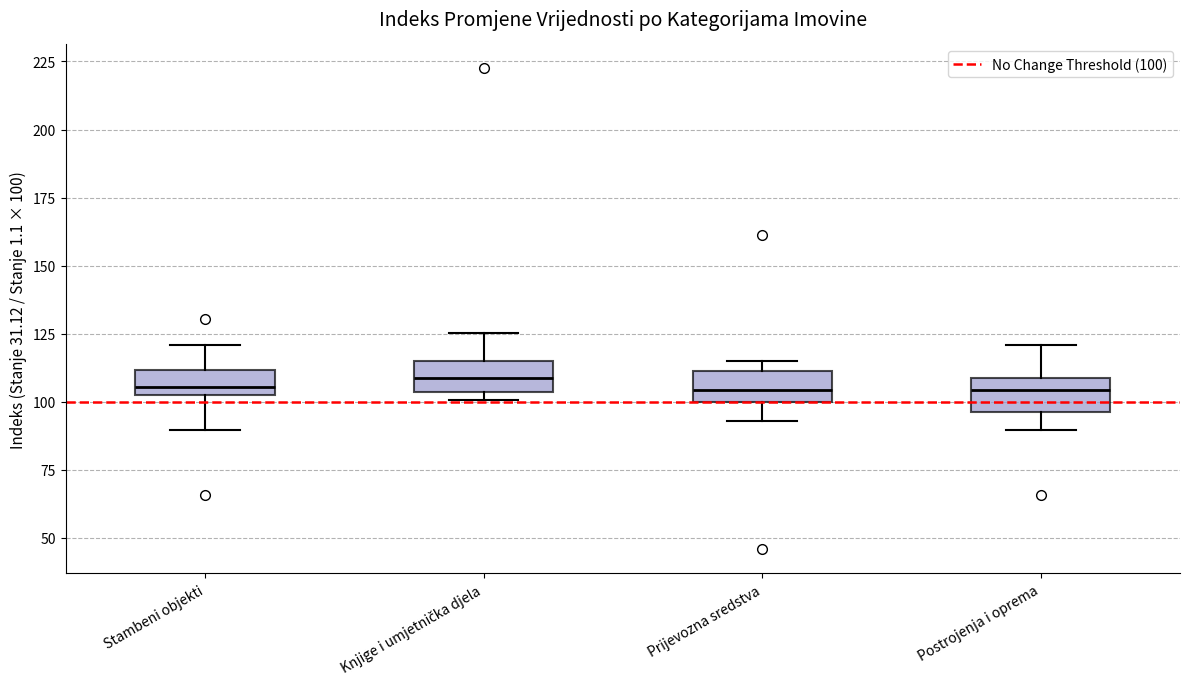

Reading left to right, transcribe this box plot: for each box, give where its median line is, the range the box spans, and where its two whiskers end, as read against the y-axis. The values are not printed on the chart, so give them approximately, as read against the axis.

Stambeni objekti: median 105 (just above the box's lower edge), box 105 to 110, whiskers 90 to 120
Knjige i umjetnička djela: median 110, box 105 to 115, whiskers 100 to 125
Prijevozna sredstva: median 105, box 100 to 110, whiskers 95 to 115
Postrojenja i oprema: median 105, box 95 to 110, whiskers 90 to 120